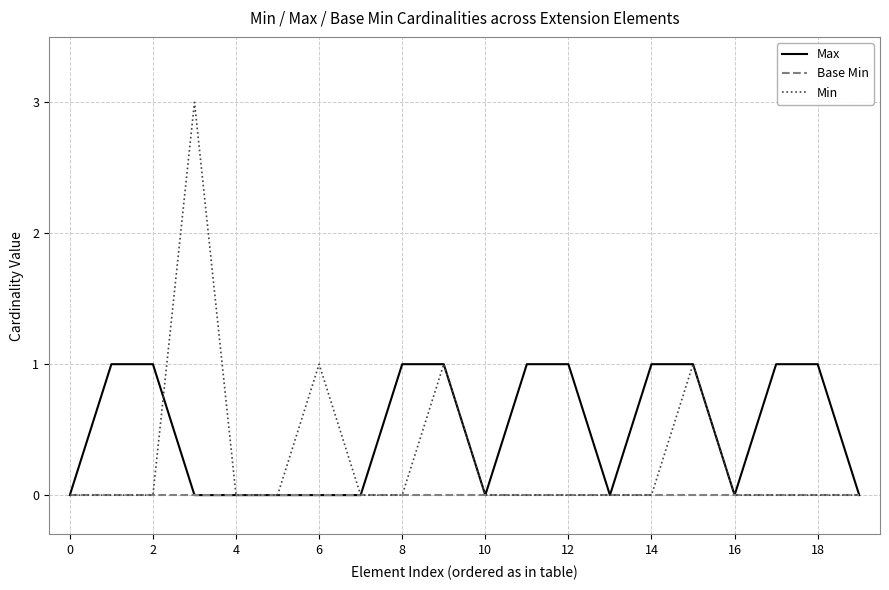

Rank the series by their average value, from highest to lowest.

Max, Min, Base Min